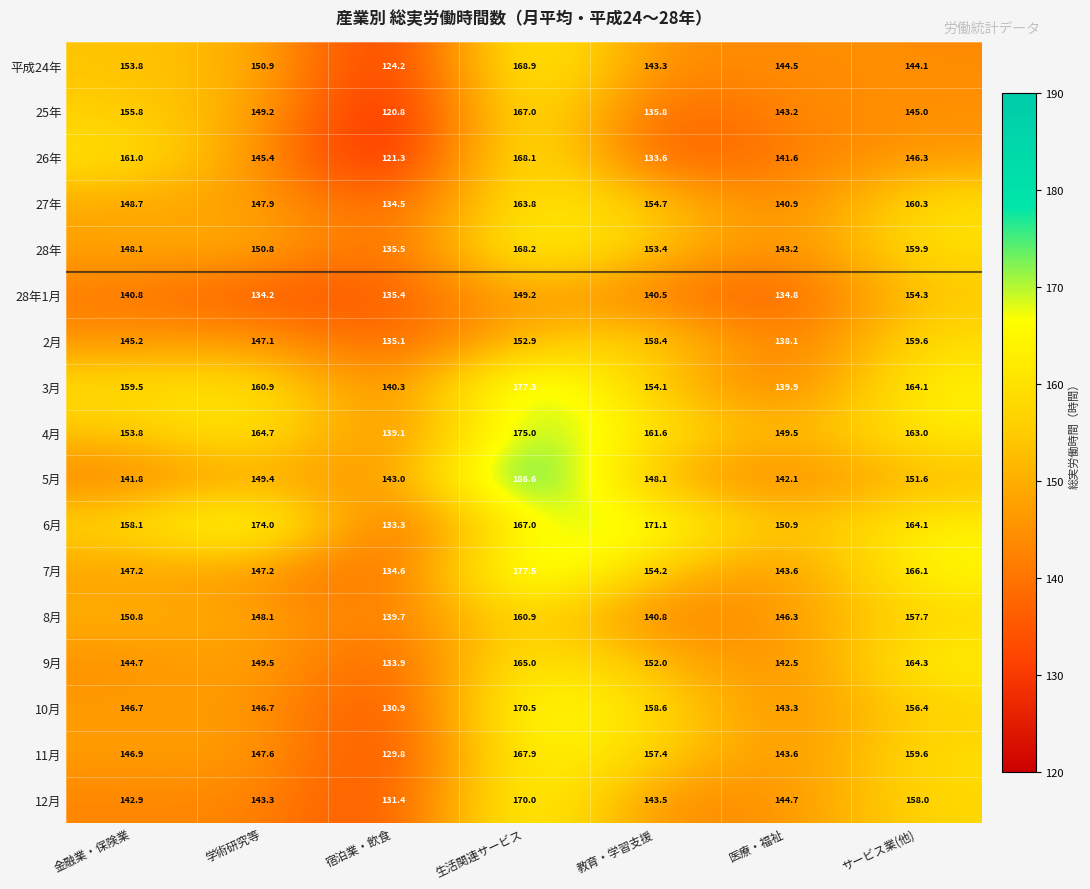

At how many categories does at least one series exceed 148?

6